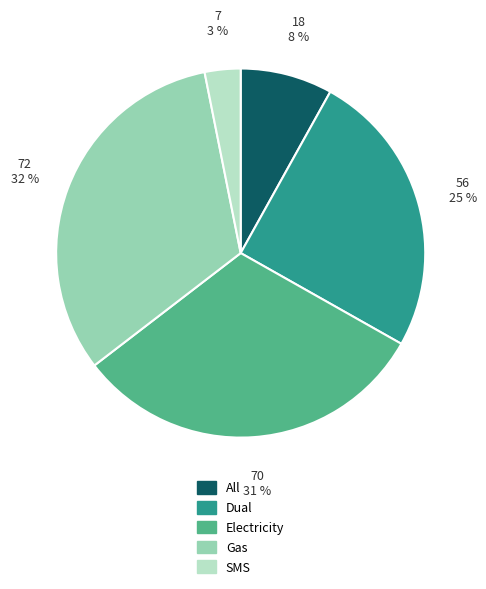

Do SMS and Dual together represent more than half of the pie?

No